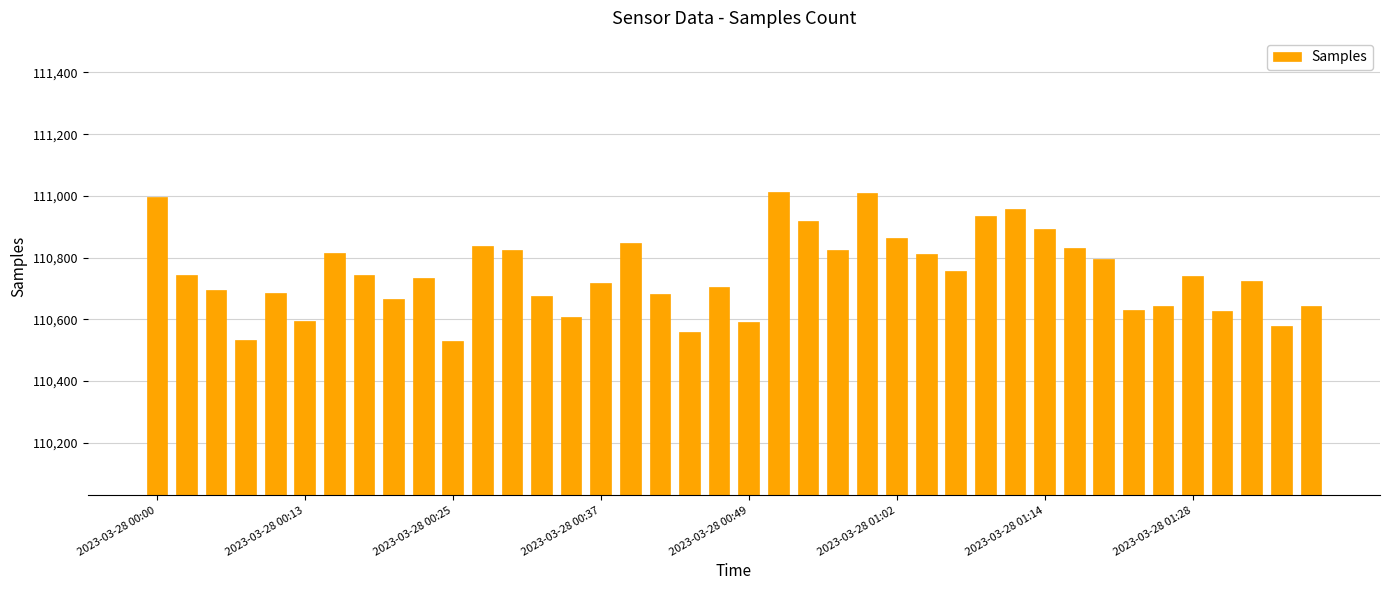

What is the difference between the maximum and minimum values?

482